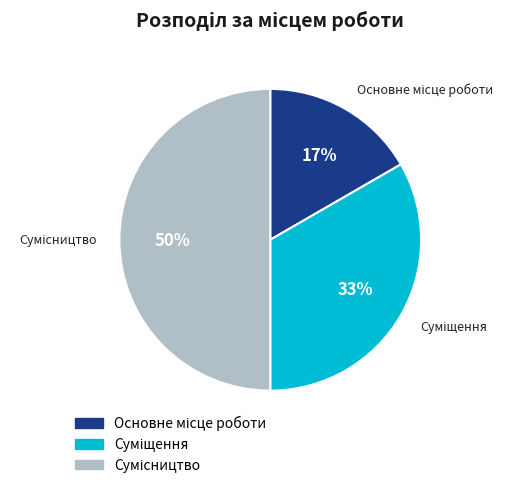

To the nearest percent, what is the average slice percentage?

33%